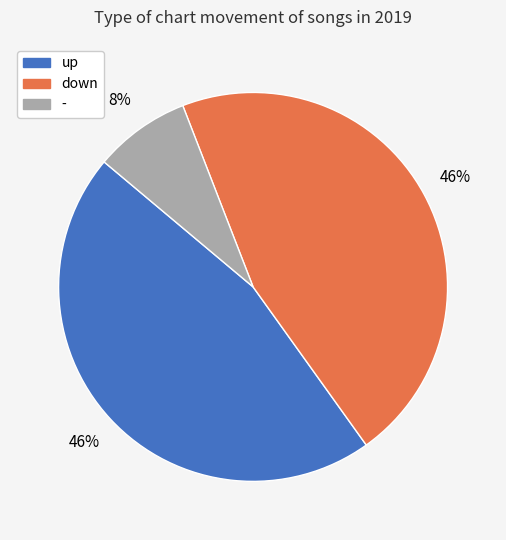

The down slice represents 46% of the pie. True or false?

True